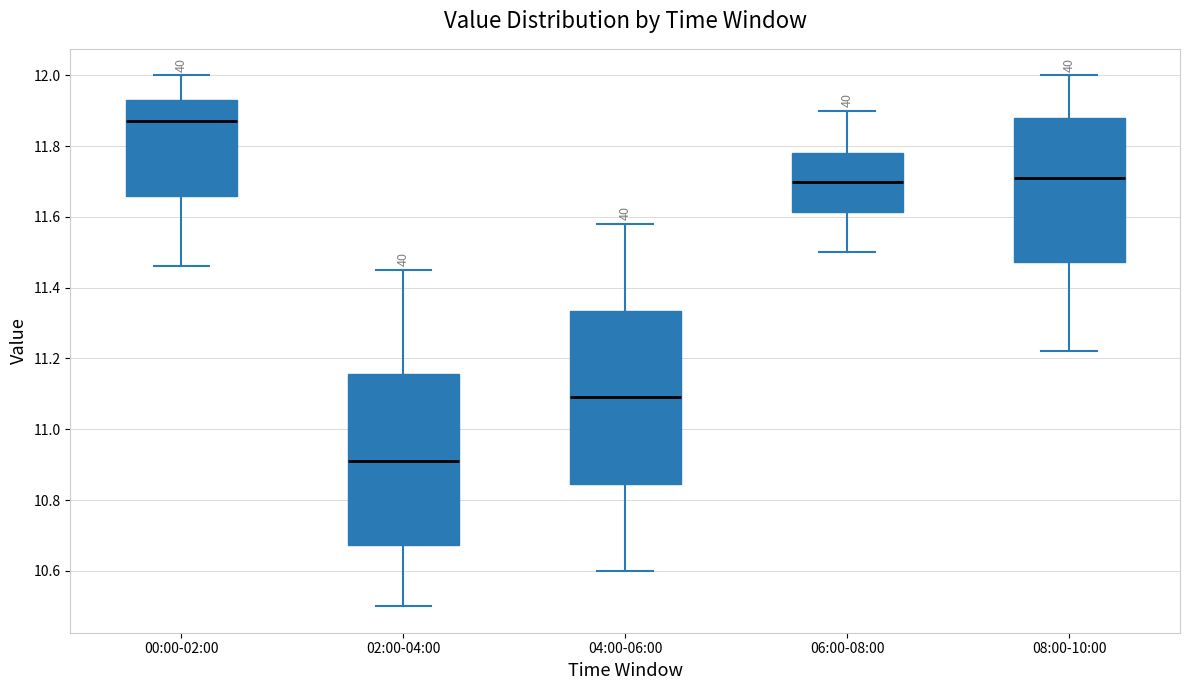

Reading left to right, transcribe this box plot: for each box, give where its median line is, the range the box spans, and where its two whiskers end, as read against the y-axis. The values are not printed on the chart, so give them approximately, as read against the axis.

00:00-02:00: median 11.88, box 11.66 to 11.94, whiskers 11.46 to 12.00
02:00-04:00: median 10.92, box 10.68 to 11.16, whiskers 10.50 to 11.46
04:00-06:00: median 11.10, box 10.84 to 11.34, whiskers 10.60 to 11.58
06:00-08:00: median 11.70, box 11.62 to 11.78, whiskers 11.50 to 11.90
08:00-10:00: median 11.72, box 11.48 to 11.88, whiskers 11.22 to 12.00